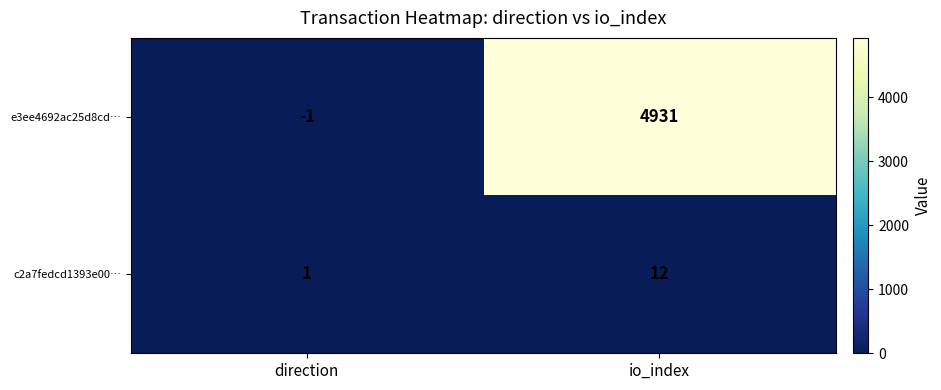

Between direction and io_index, which series saw the biggest shift?

e3ee4692ac25d8cd…